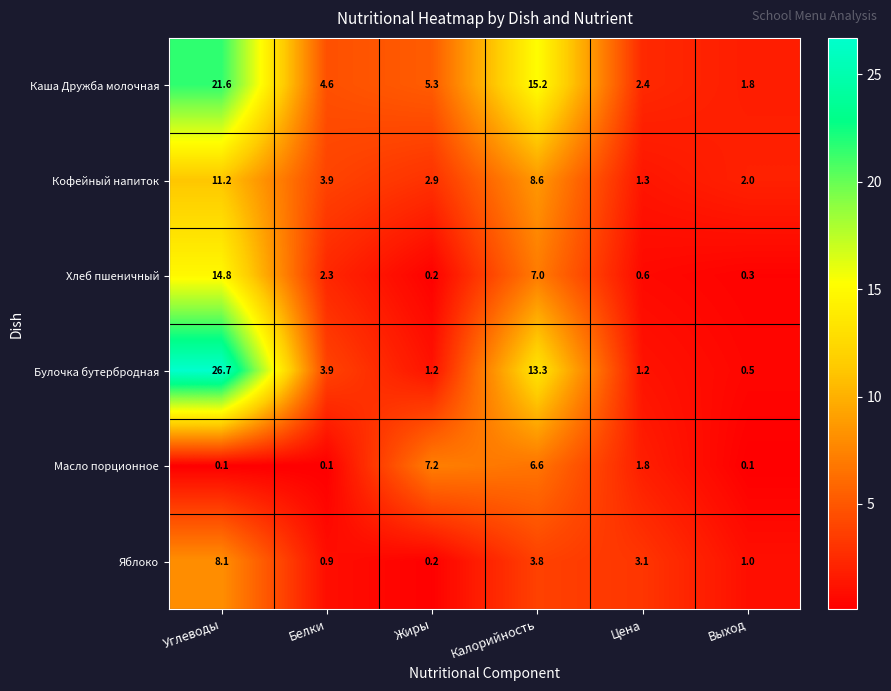

Which series has the largest total across all categories?

Каша Дружба молочная